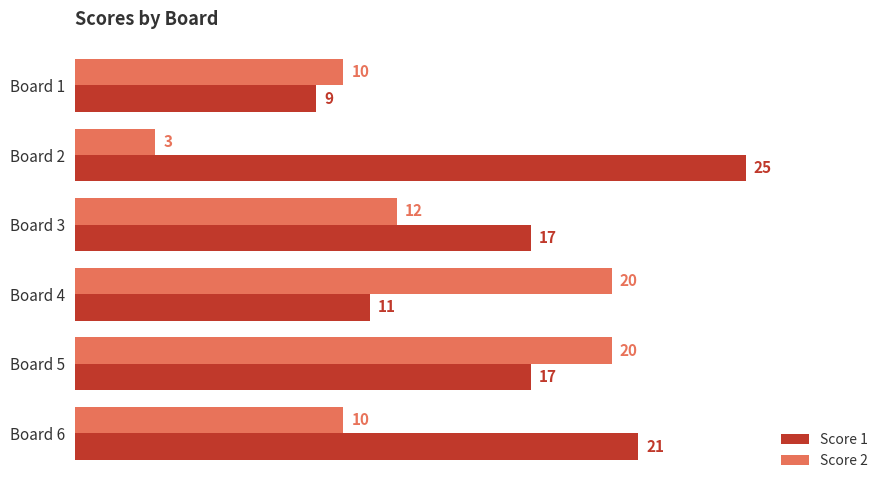

Which category has the lowest value across all series?

Board 2